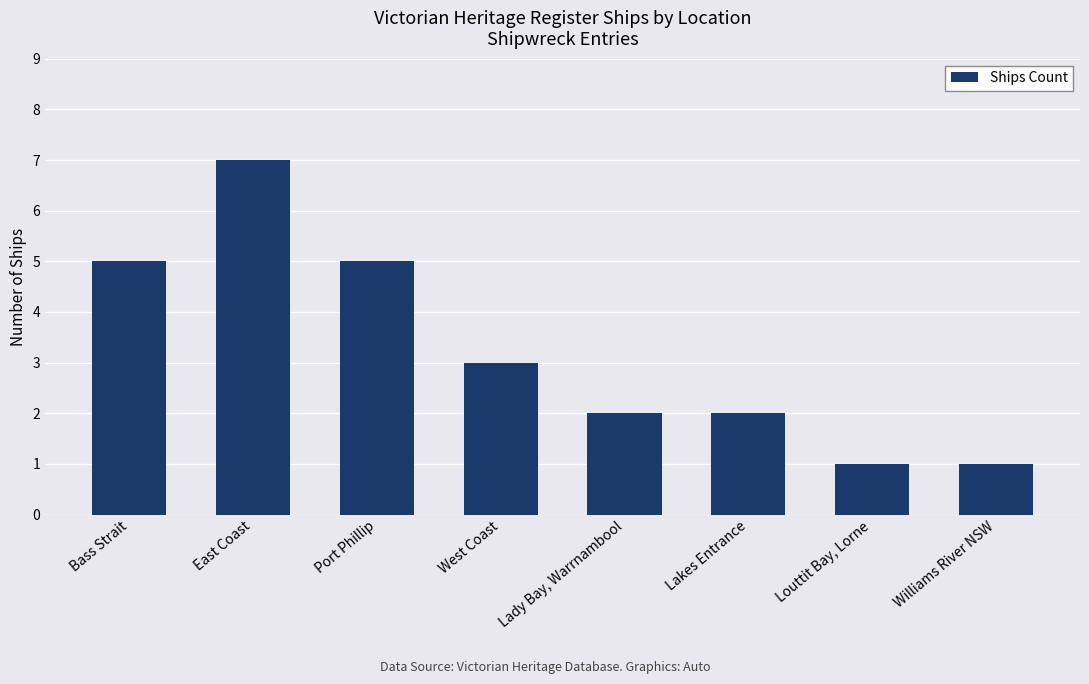

Reading left to right, what are all the values shown in this chart?

5	7	5	3	2	2	1	1